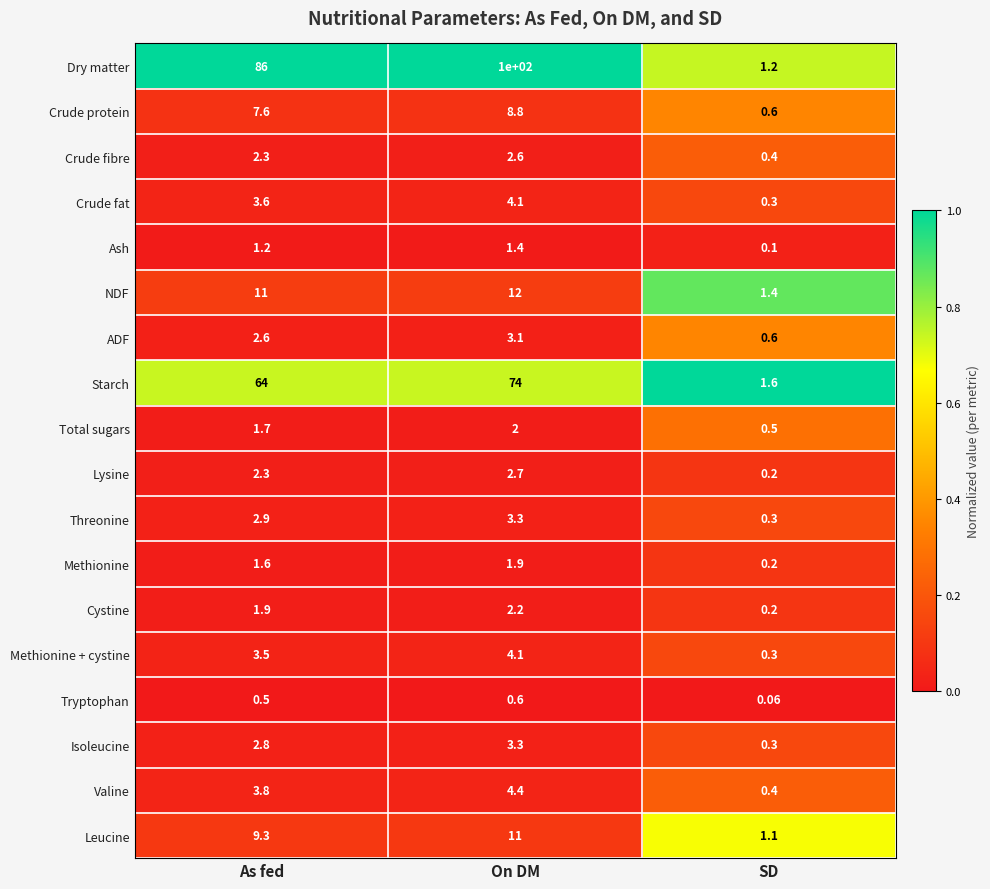

List the labels in order of Dry matter value, smallest first.

SD, As fed, On DM